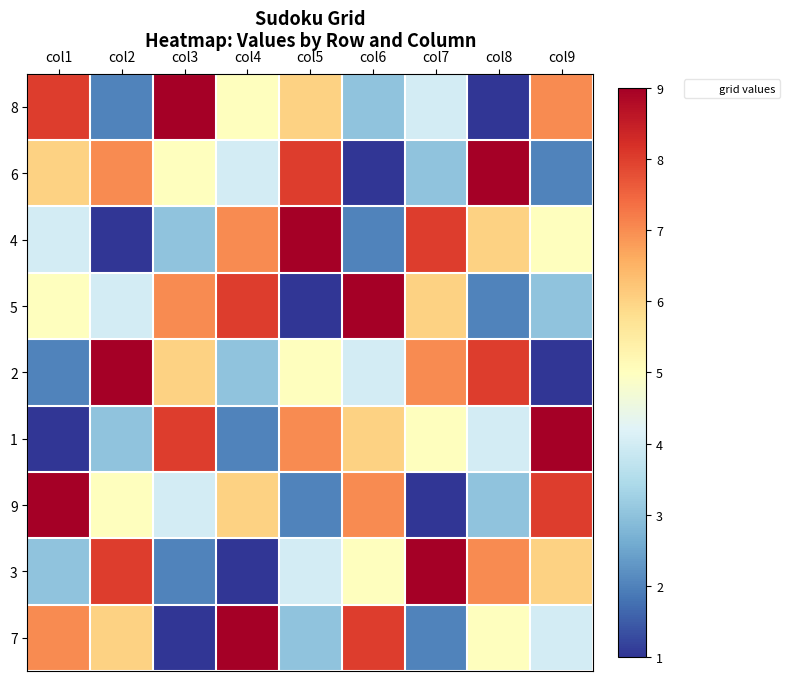

Rank the series at col5 from lowest to highest value.

5, 9, 7, 3, 2, 8, 1, 6, 4